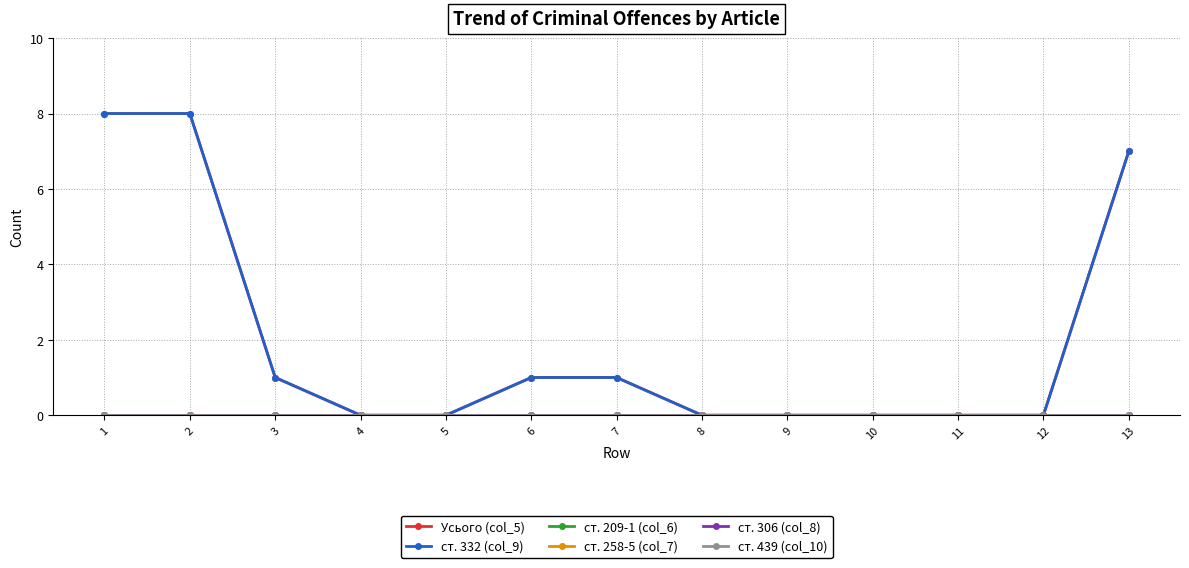

Which series has the widest spread of values?

Усього (col_5)